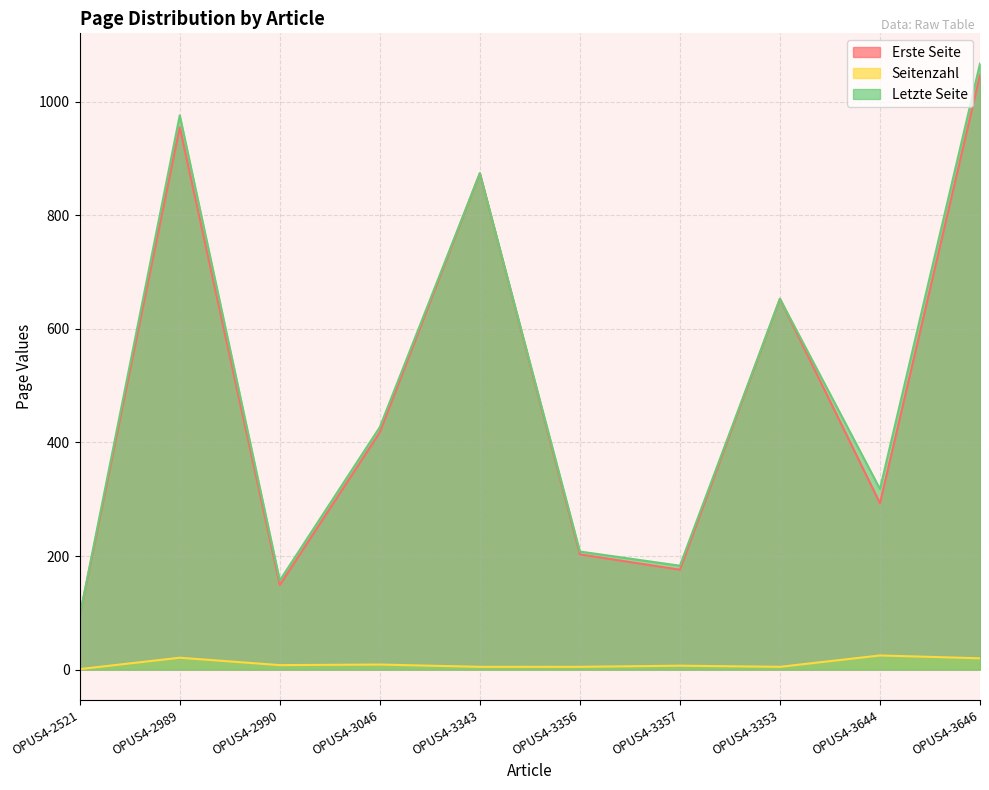

Is the value of Seitenzahl at OPUS4-3353 greater than the value of Erste Seite at OPUS4-2989?

No